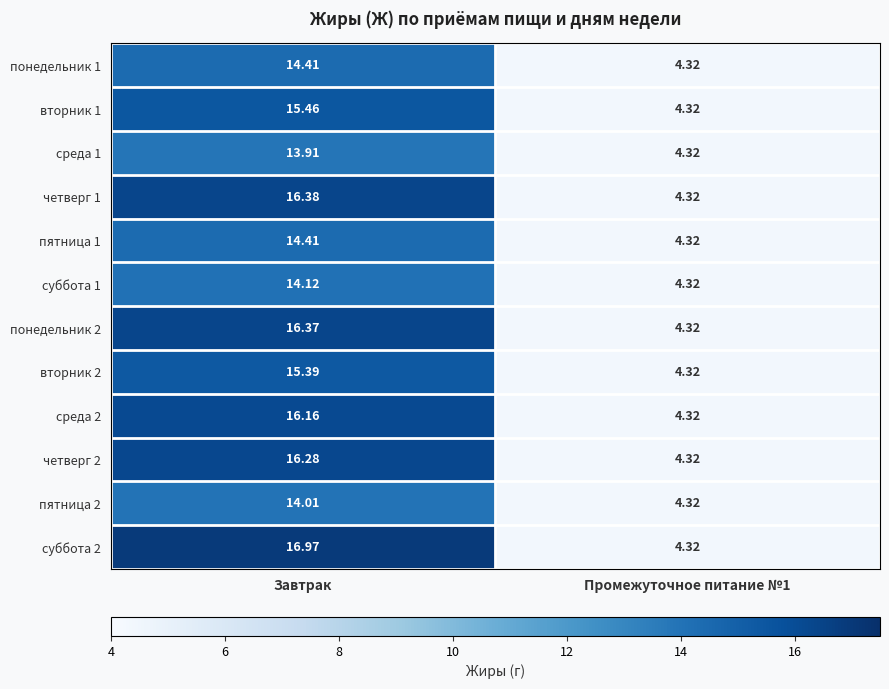

Which series has the largest total across all categories?

суббота 2